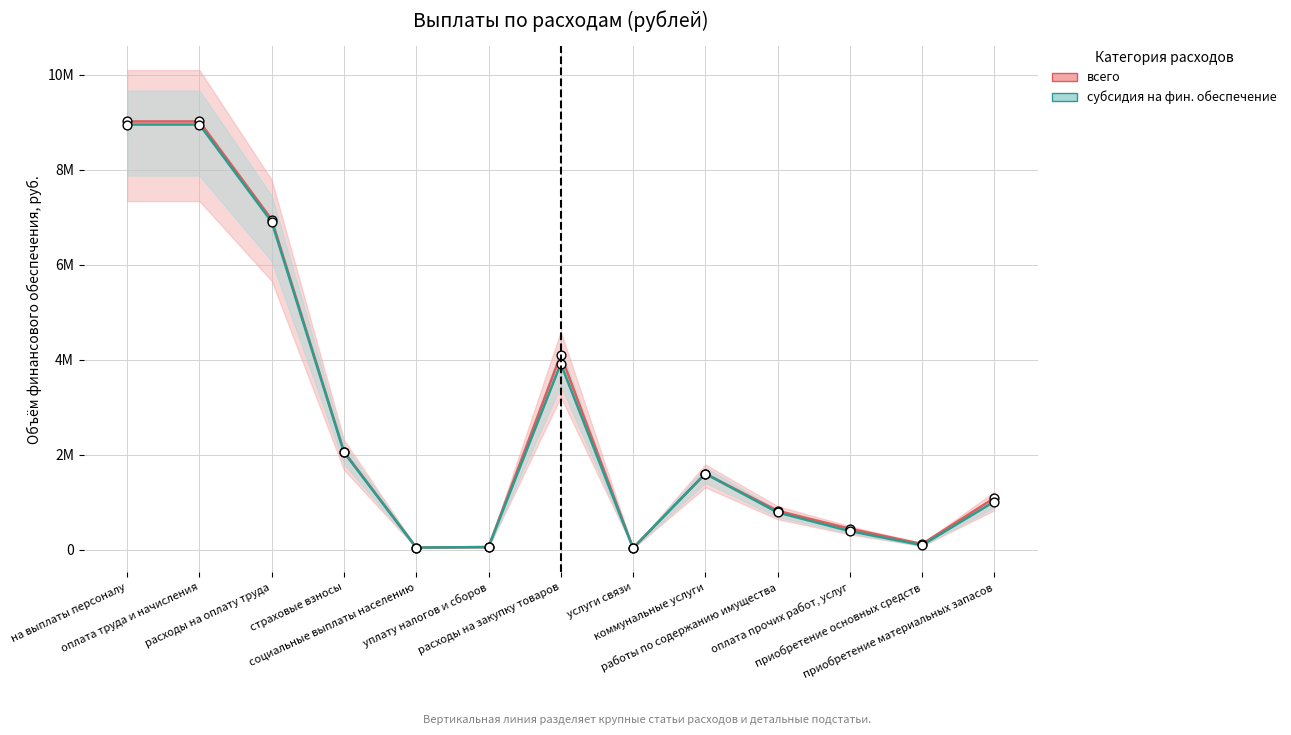

Which series has the largest total across all categories?

всего